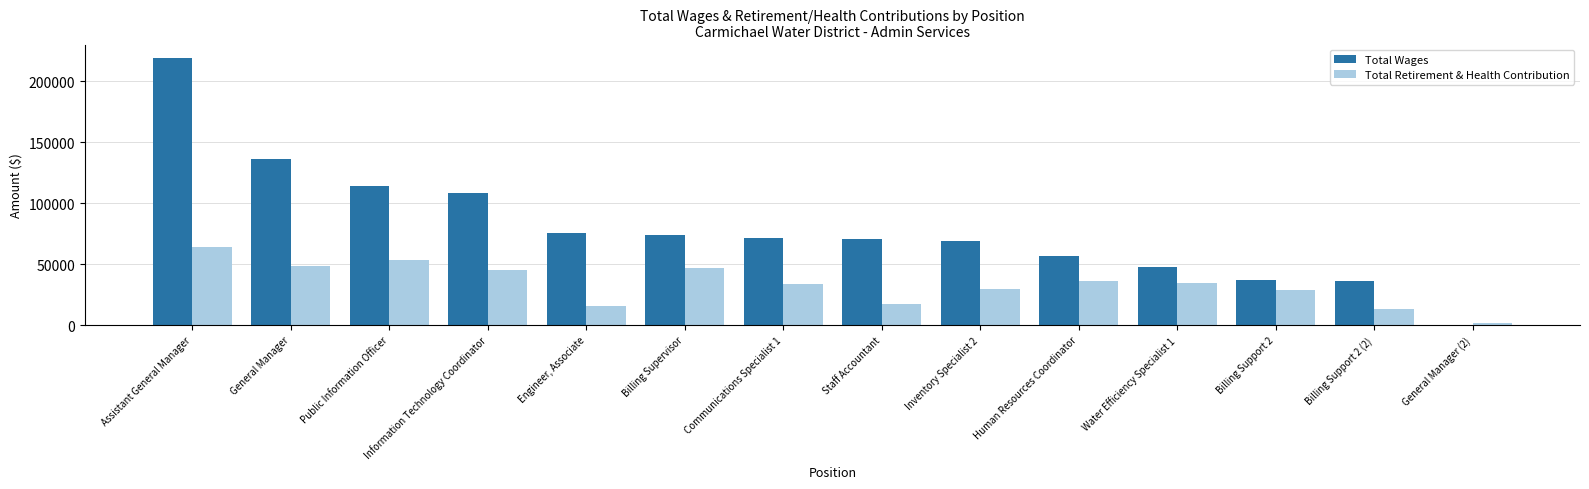

Are the bars horizontal?

No